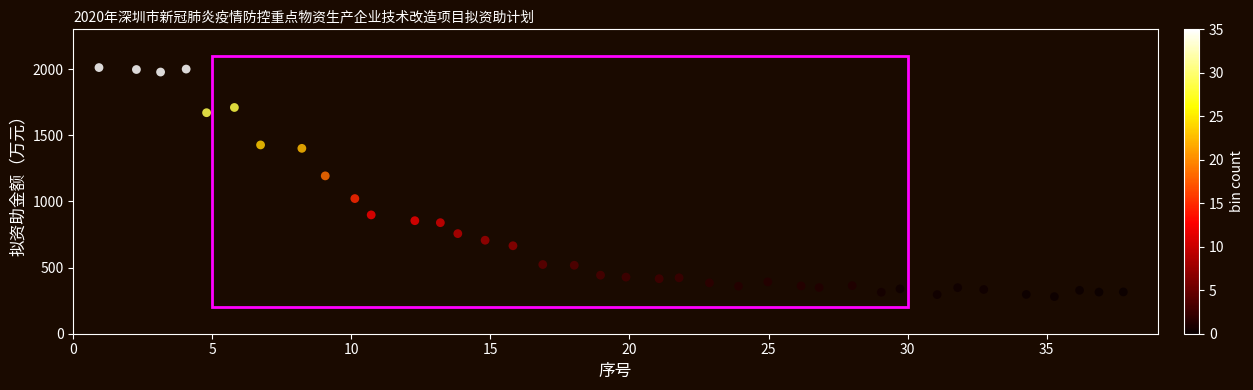

What is the range of Y values (max minus min)?

1730.7